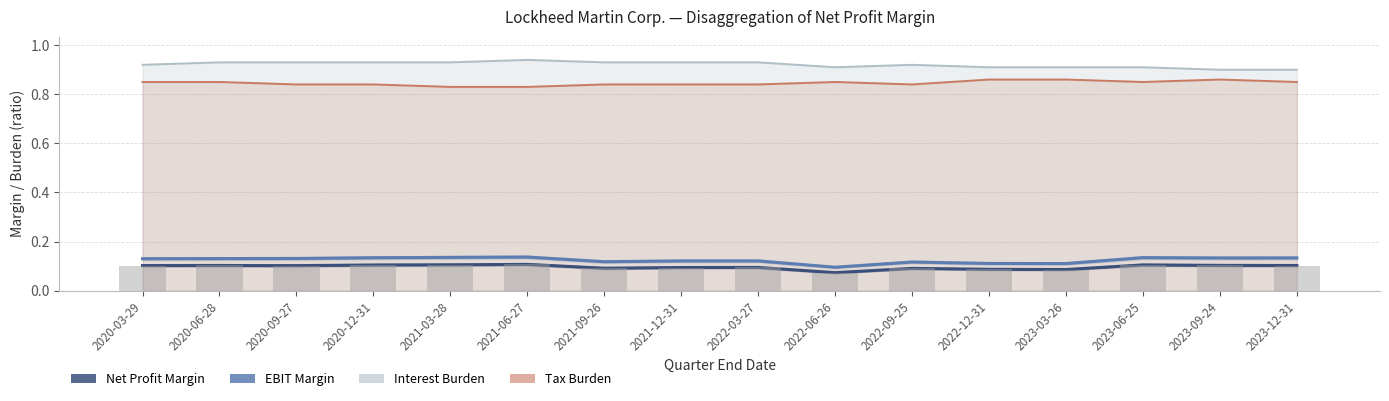

At which category is the sum across all series the highest?

2021-06-27